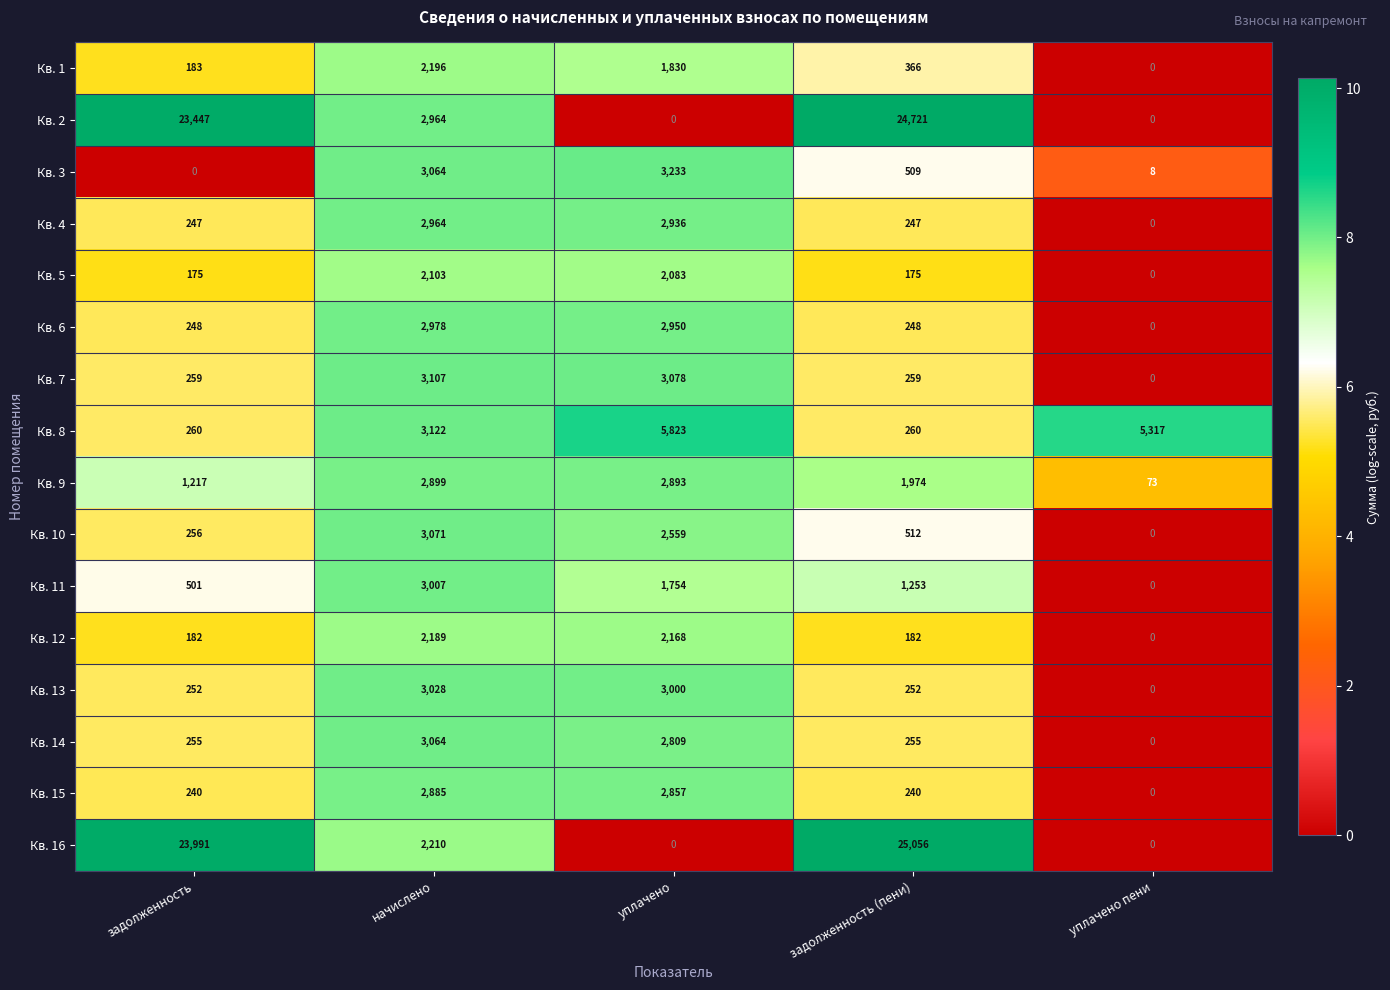

Read the Кв. 15 value at начислено.

2885